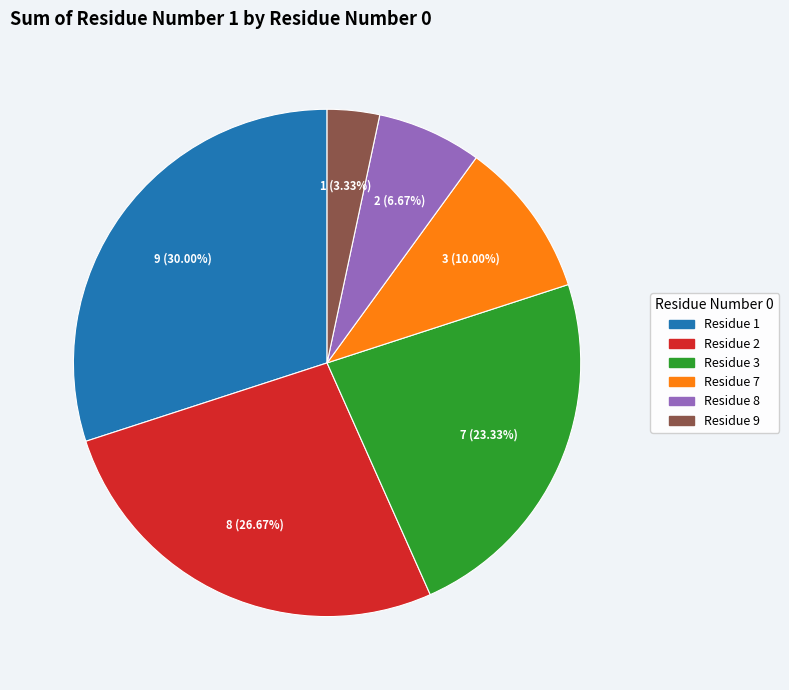

Is there any slice that represents more than half of the pie?

No